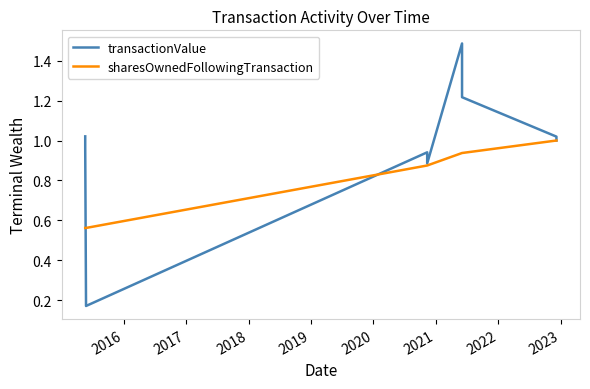

True or false: sharesOwnedFollowingTransaction has more than 1 points higher than both neighbors.

False